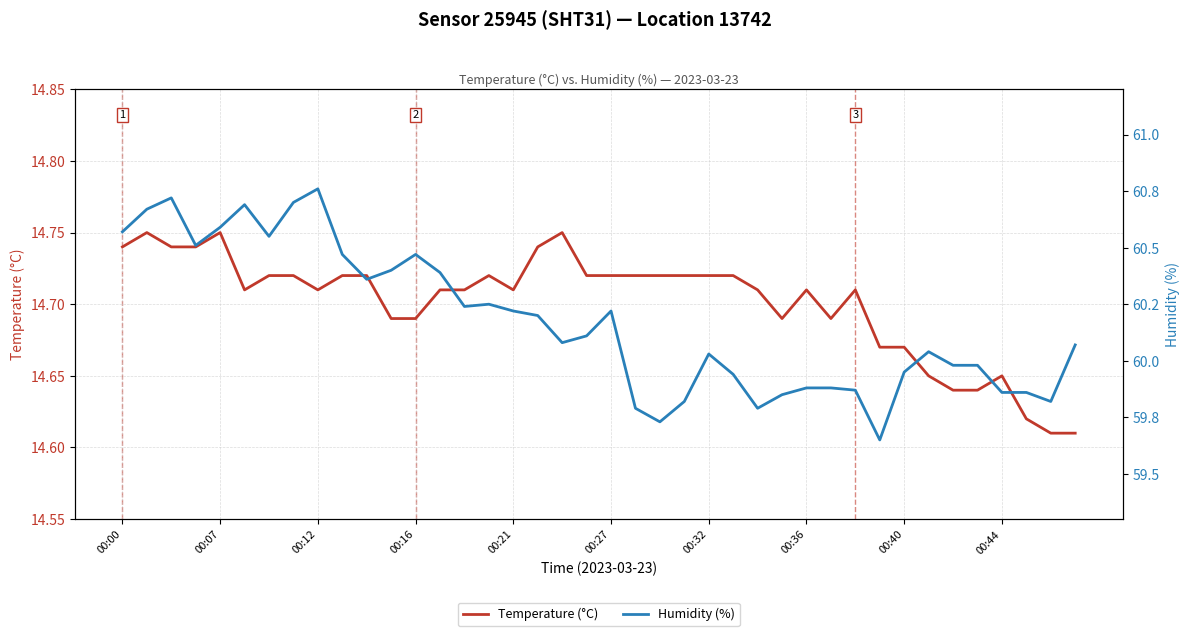

True or false: Temperature (°C) has a value of 3.8 at 00:21.

False